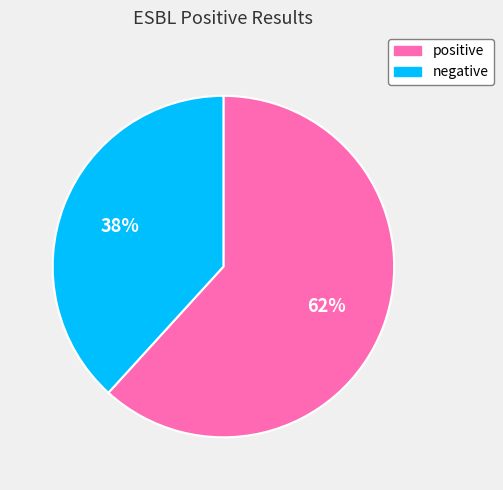

To the nearest percent, what portion does negative represent?

38%